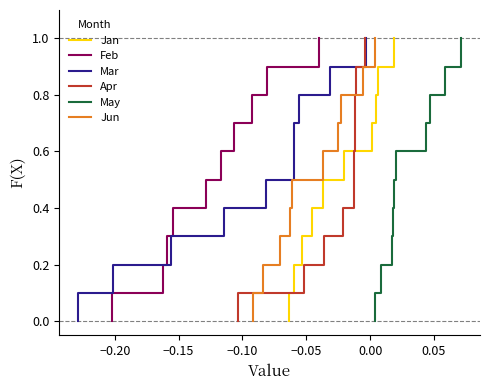

How many lines are shown in the chart?

6